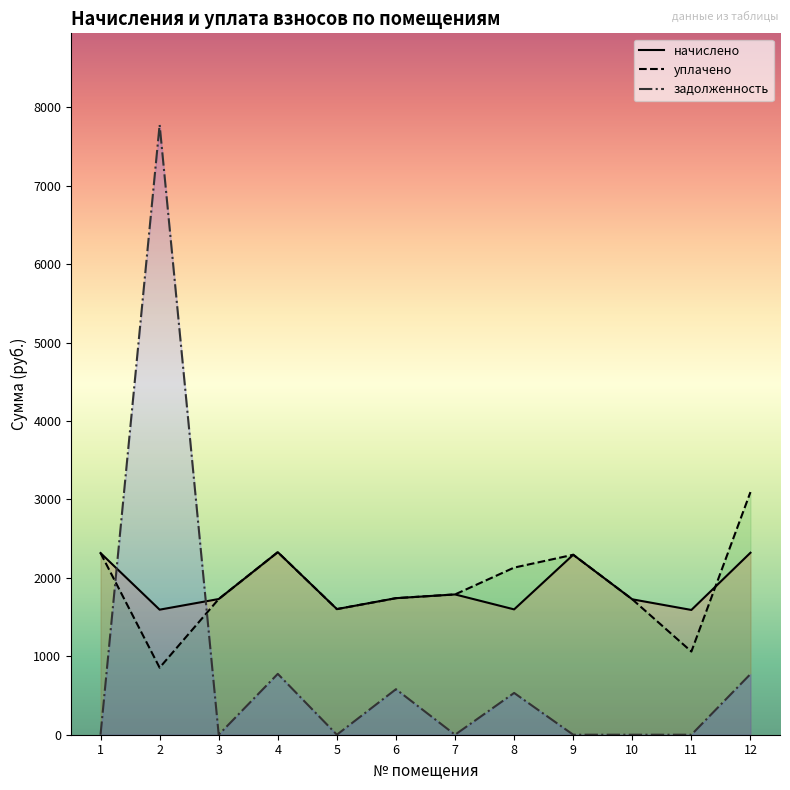

After their last crossing, which series has the higher values: задолженность or уплачено?

уплачено